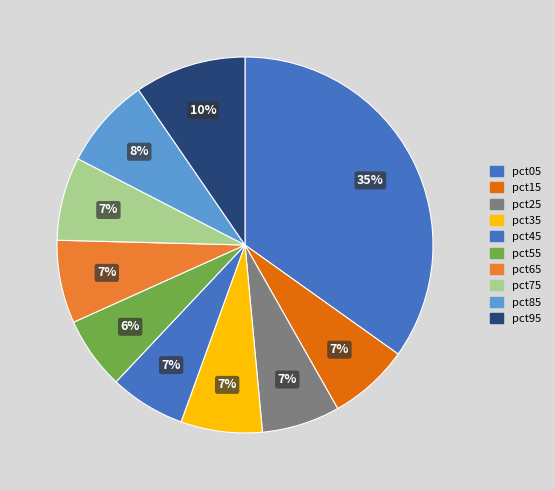

How many segments does this pie chart have?

10